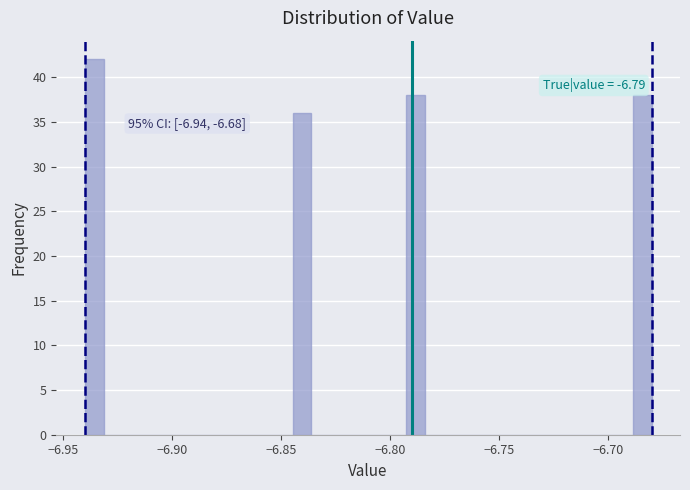

Around what value on the x-axis is the tallest bar? Give the approximate position of its centre, as read against the axis.

-6.935